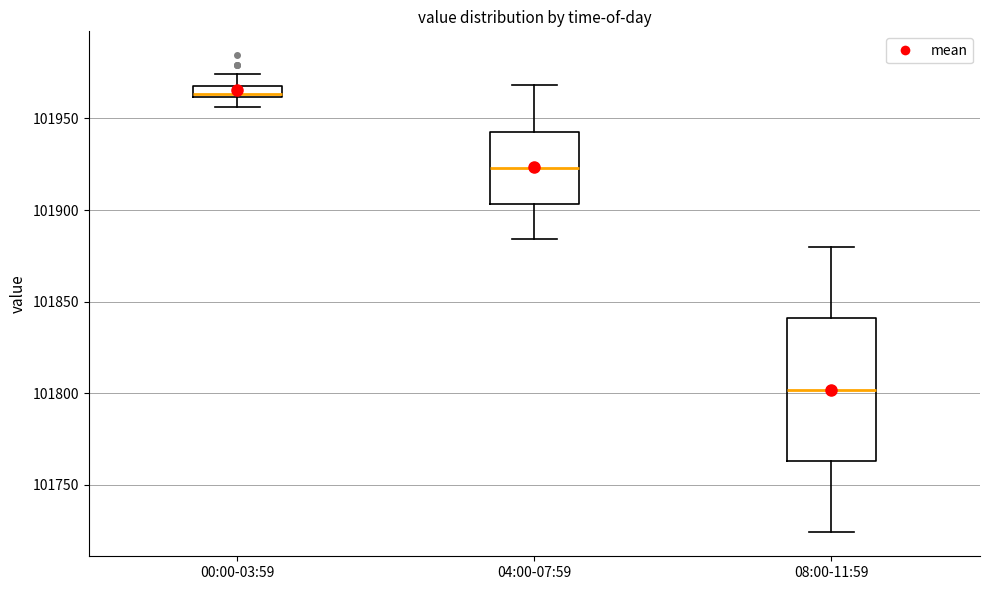

Which box's median line is the highest?

00:00-03:59